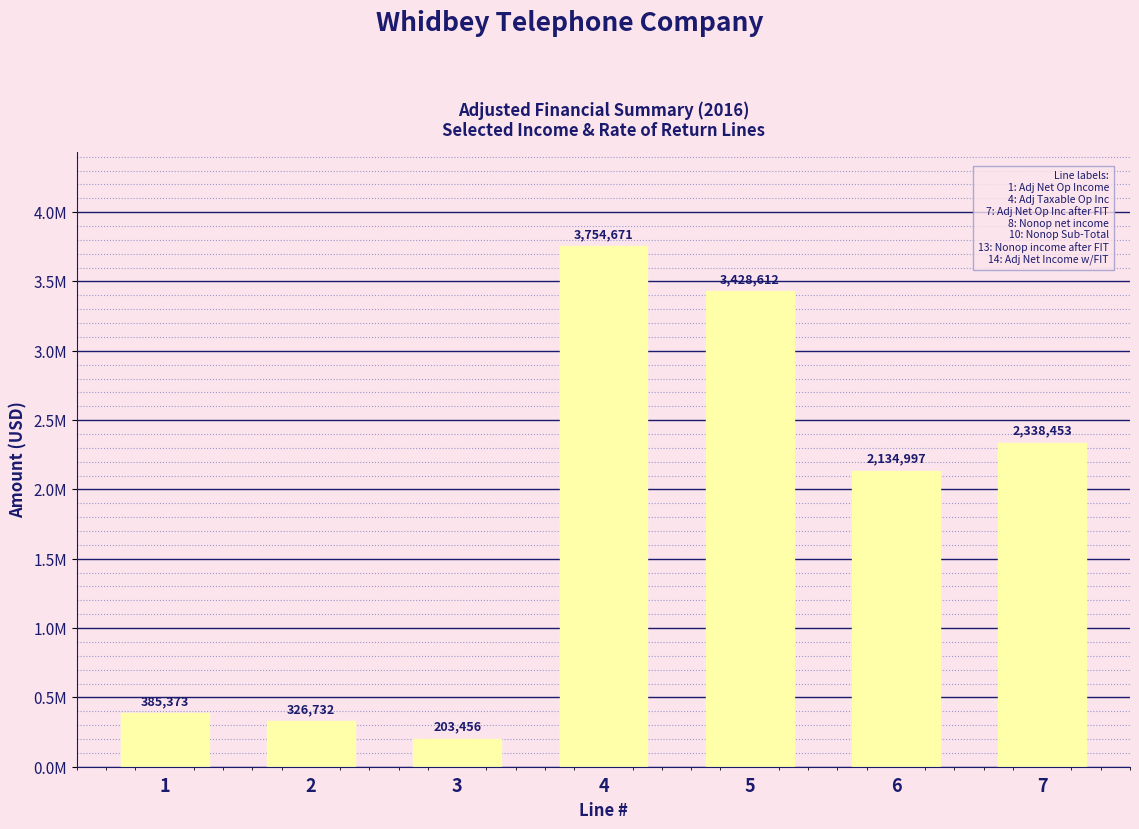

Does the chart contain stacked bars?

No